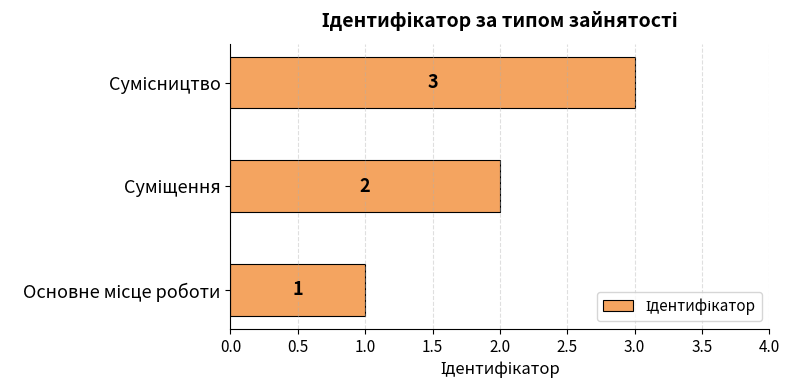

How many bars are there in total?

3